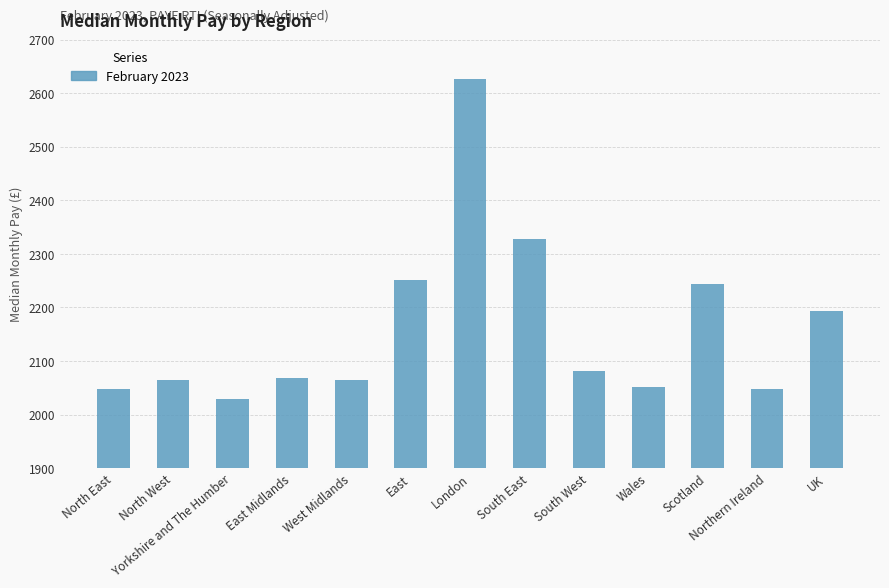

What is the change in value from North East to South East?

+281